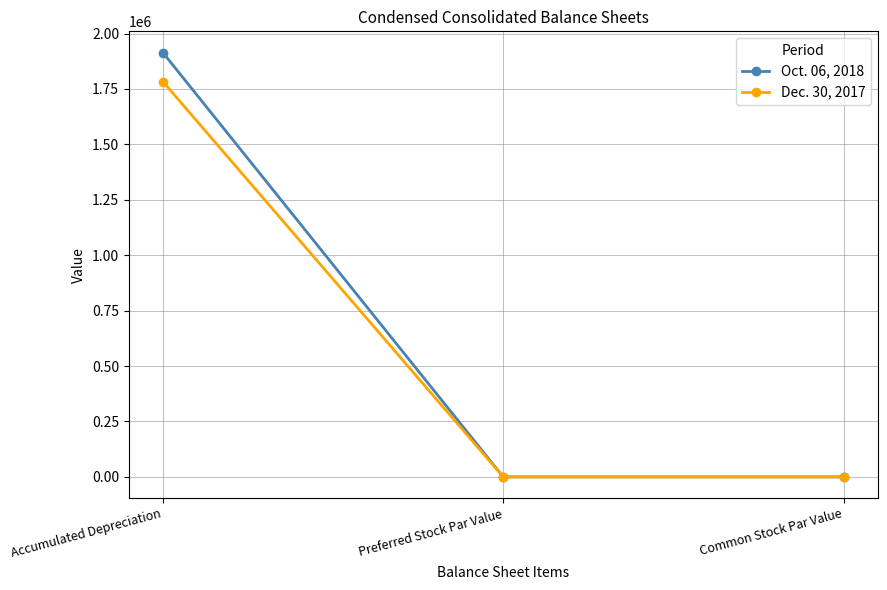

At which category is the sum across all series the highest?

Accumulated Depreciation